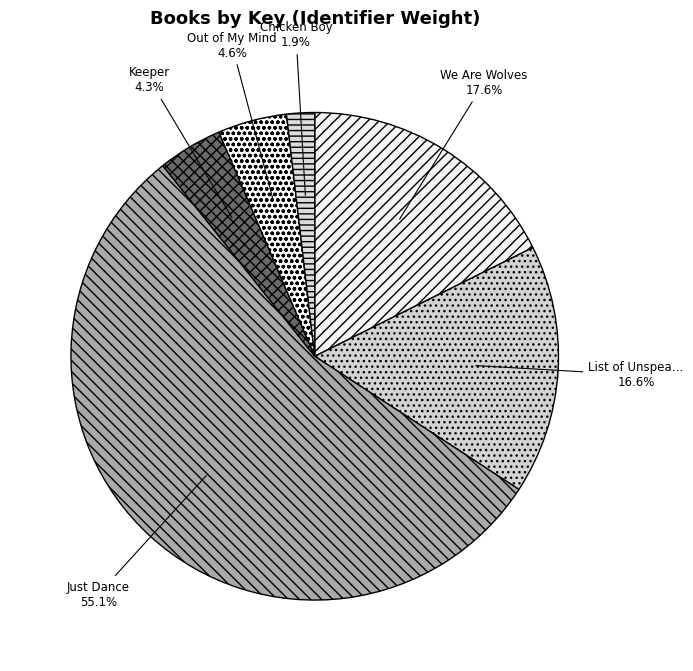

Count the number of slices in the pie.

6